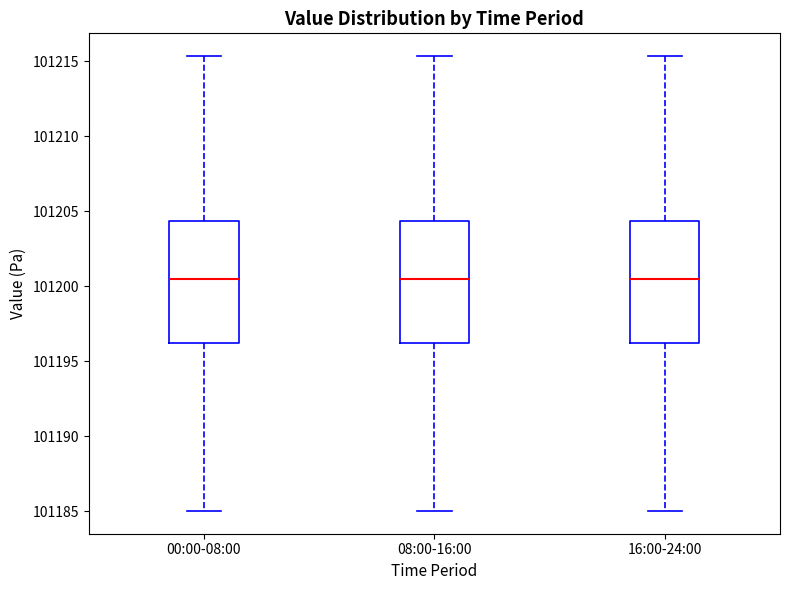

Where does the upper whisker of the box for 16:00-24:00 end on the y-axis? The values are not printed on the chart, so give them approximately, as read against the axis.

101215.5